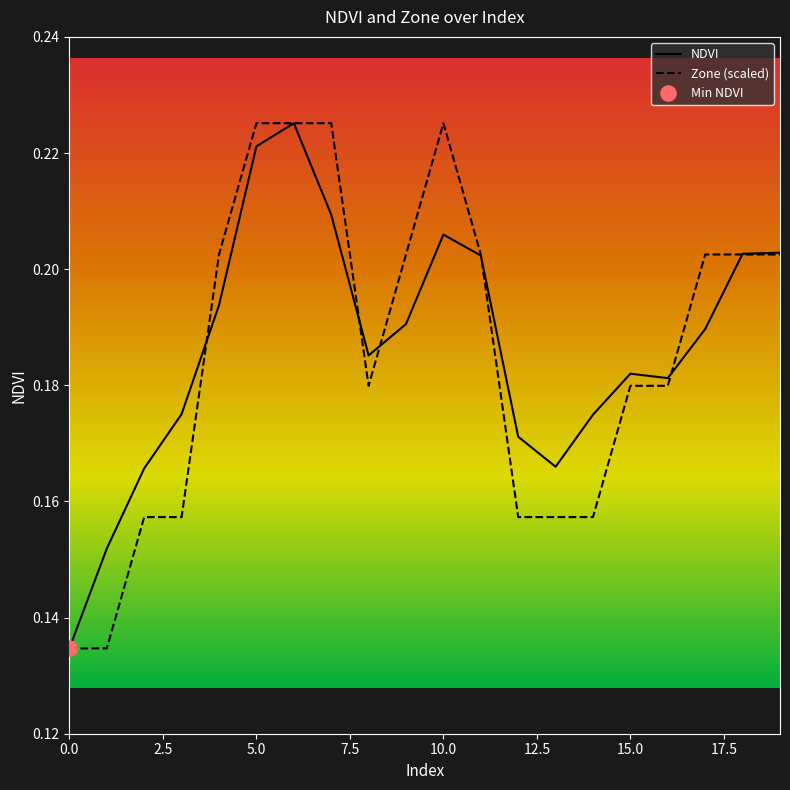

Does the chart have visible grid lines?

No